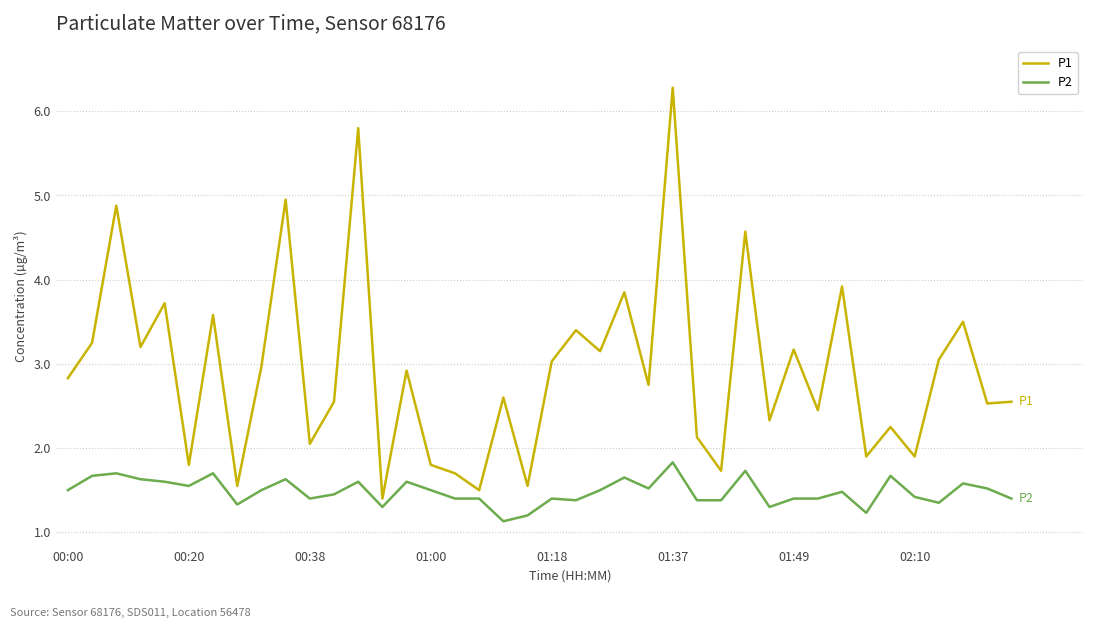

What is the difference between the maximum and minimum values in the P2 series?

0.7